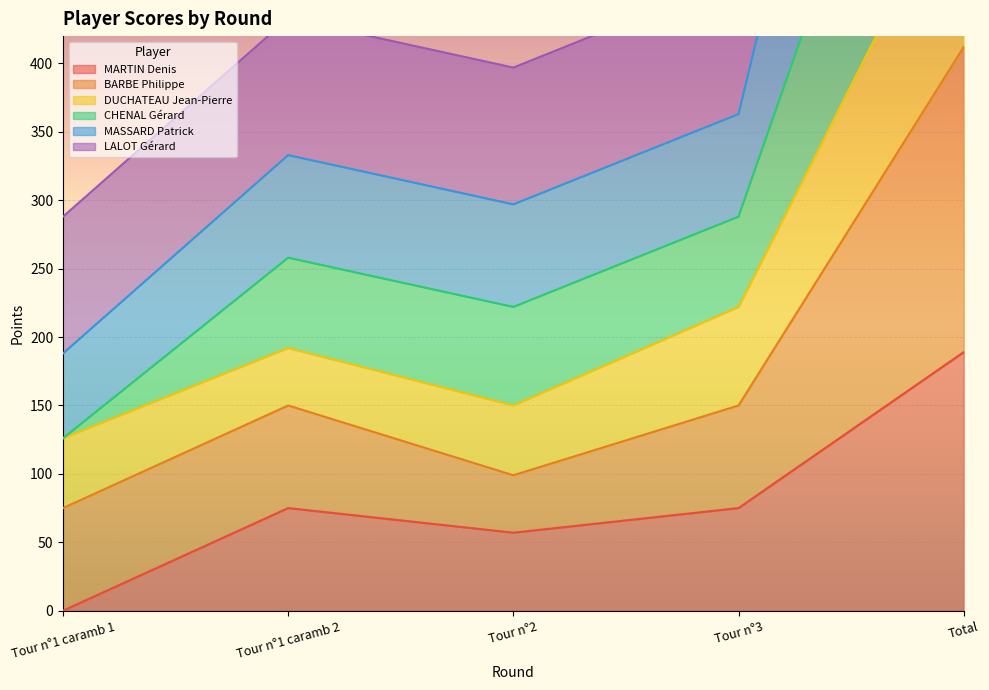

How many values in the CHENAL Gérard series exceed 258?

2